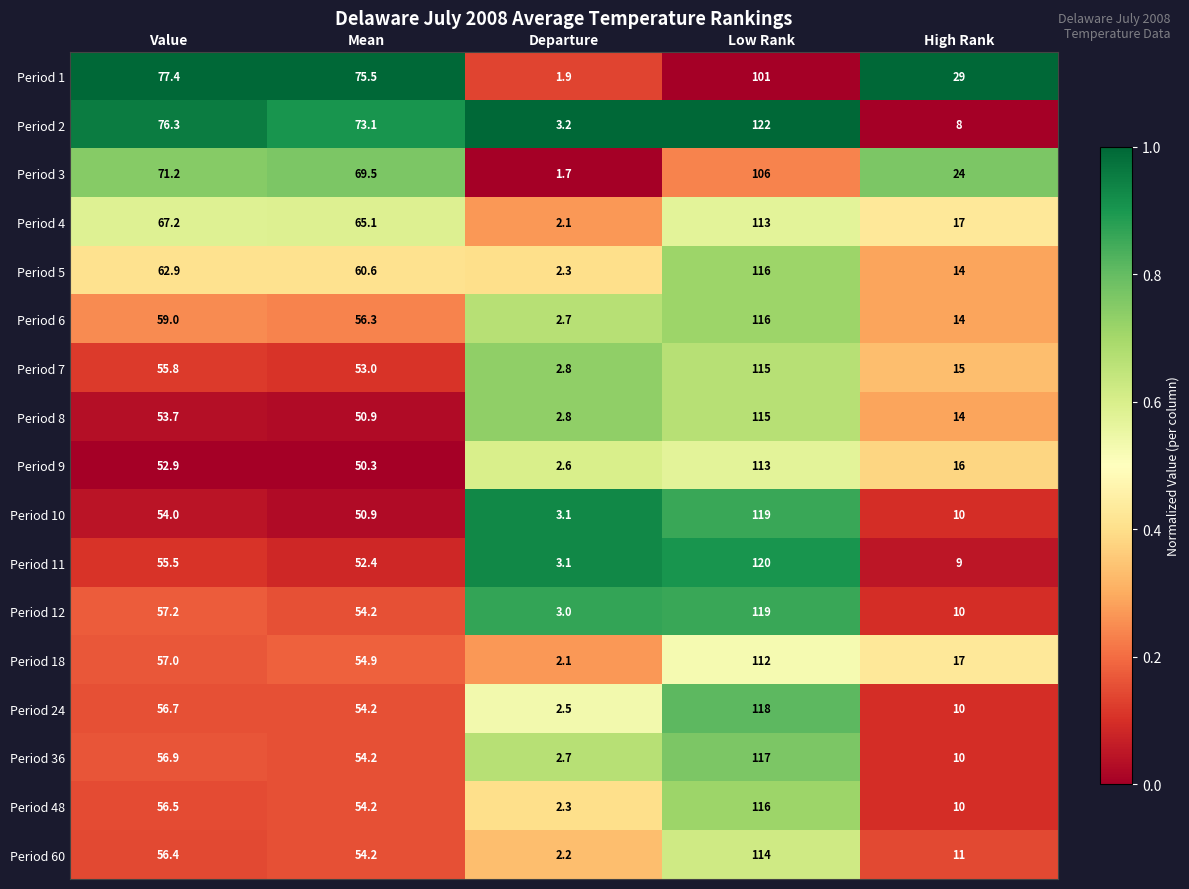

True or false: Period 24 has a value of 10.0 at High Rank.

True